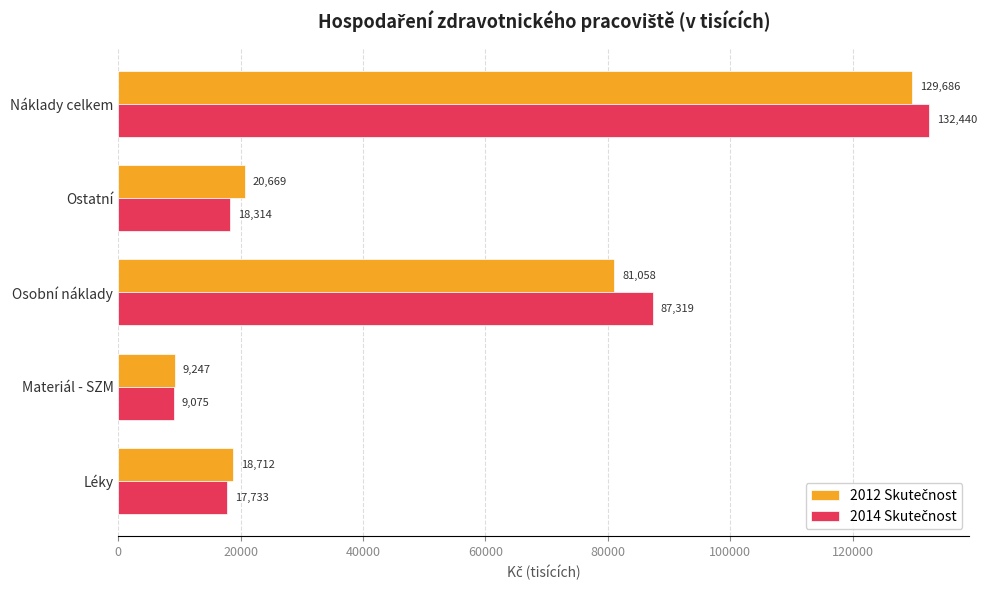

Which category has the lowest value across all series?

Materiál - SZM